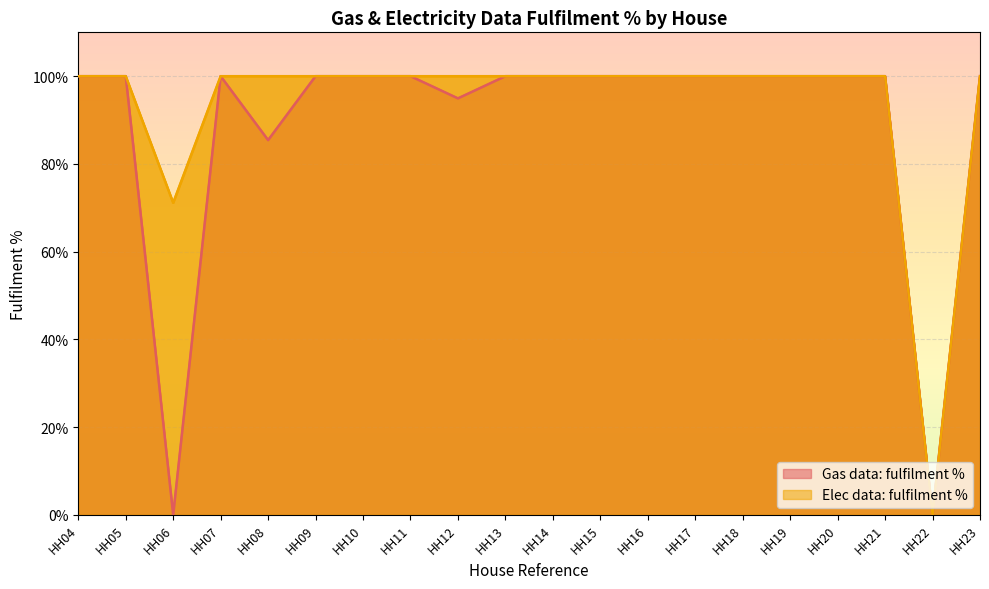

List the labels in order of Gas data: fulfilment % value, smallest first.

HH06, HH22, HH08, HH12, HH04, HH05, HH07, HH09, HH10, HH11, HH13, HH14, HH15, HH16, HH17, HH18, HH19, HH20, HH21, HH23